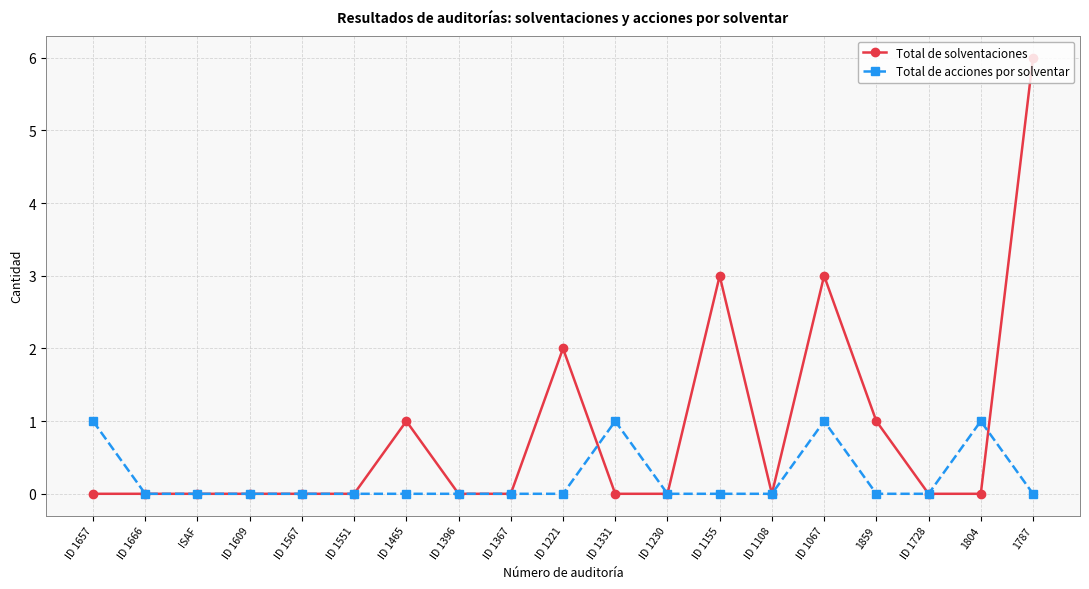

Rank the series by their maximum value, from lowest to highest.

Total de acciones por solventar, Total de solventaciones